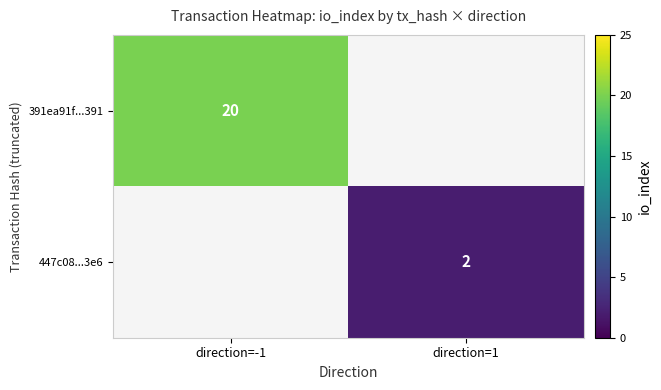

The 391ea91f...391 series shows 7 at direction=-1. True or false?

False